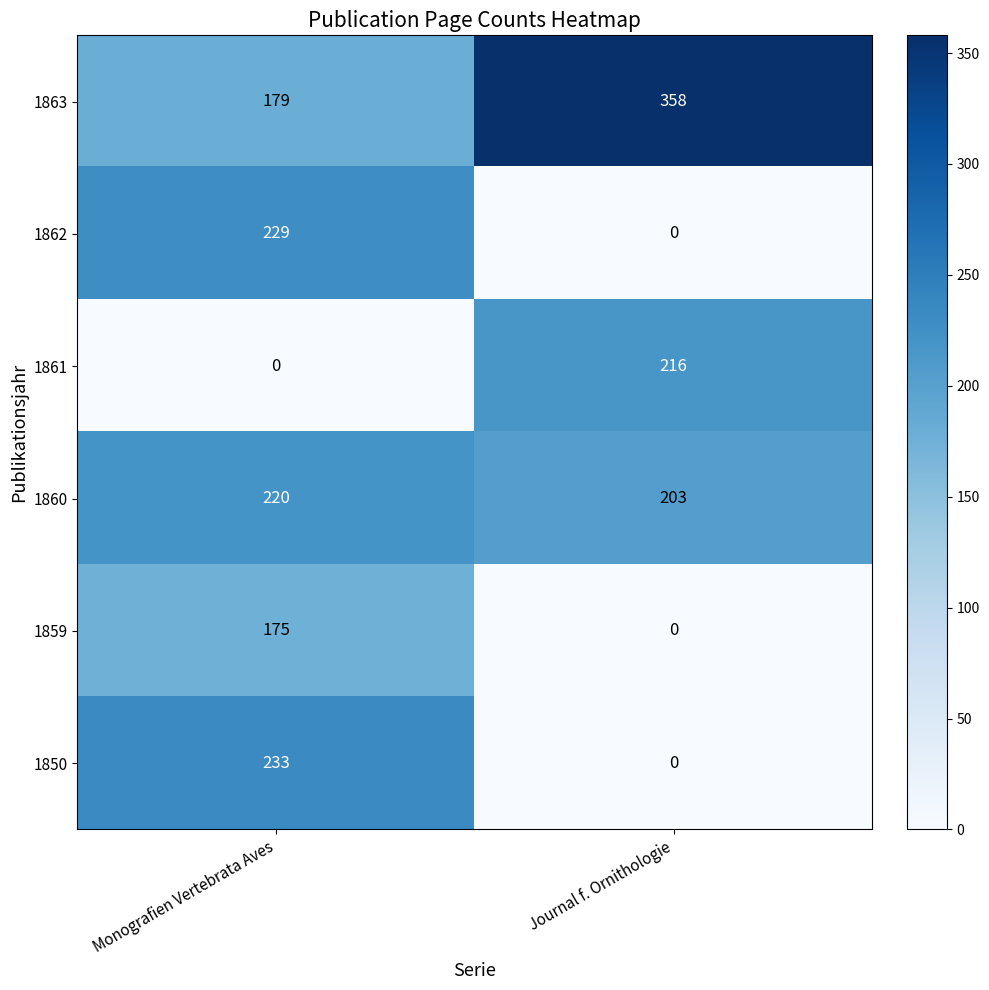

At which label is 1859 closest to 87?

Journal f. Ornithologie